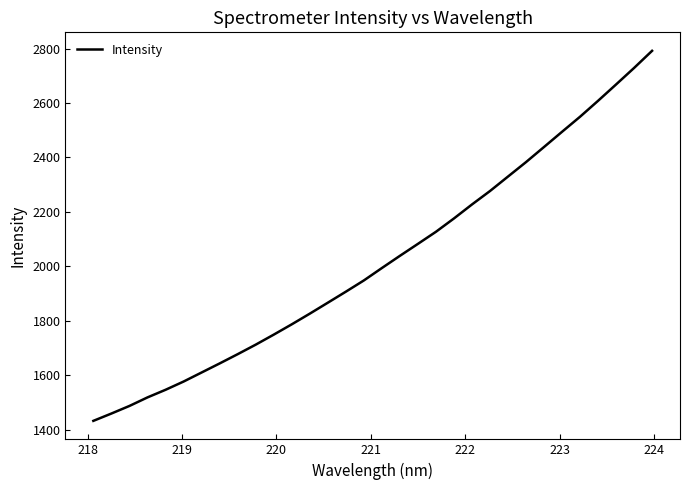

What is the greatest value displayed?

2791.9